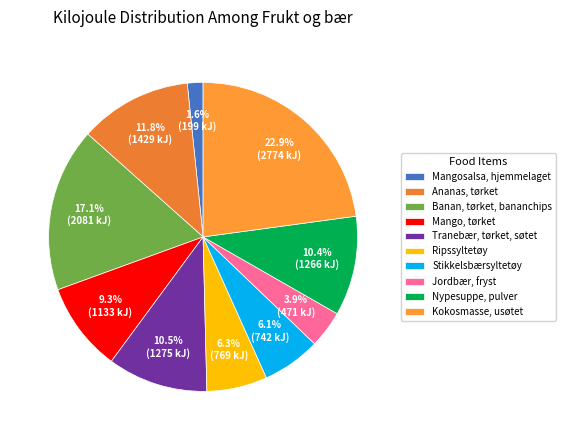

Is the sum of Stikkelsbærsyltetøy and Ripssyltetøy greater than half?

No